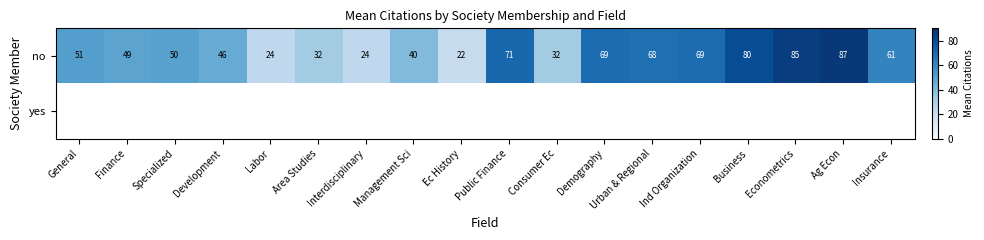

Where is no nearest to the value 54?

General